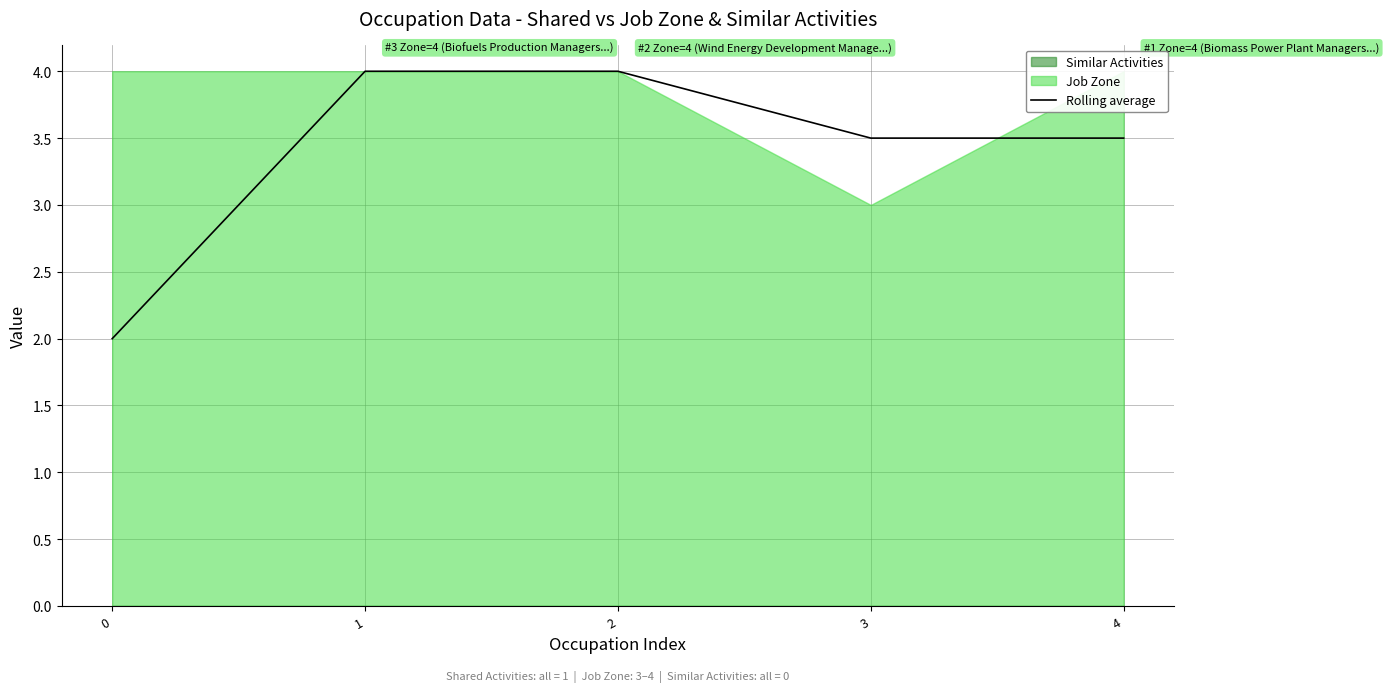

What is the value of the 5th point from the left?

3.5